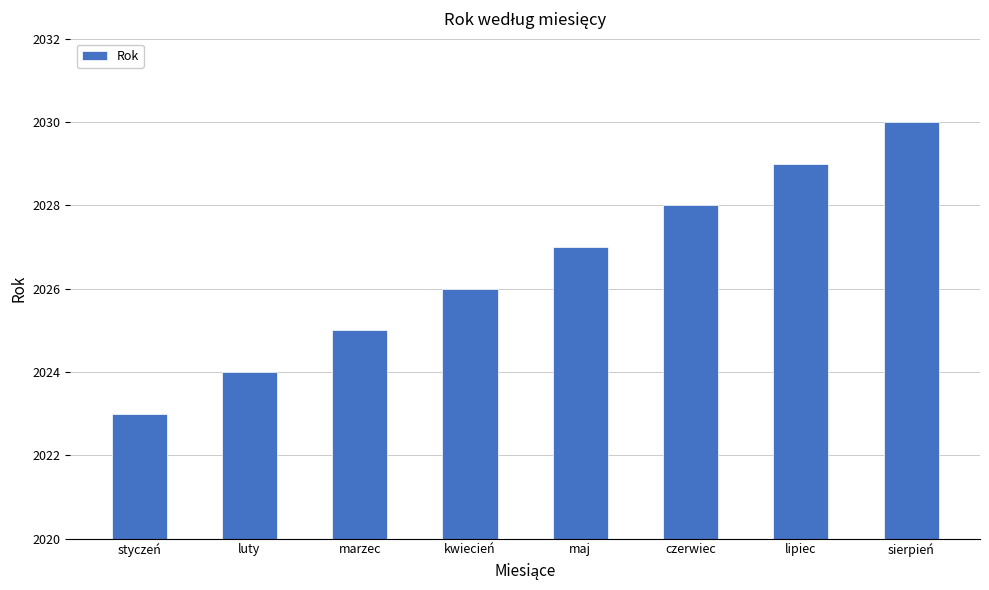

What is the label of the 1st bar from the right?

sierpień